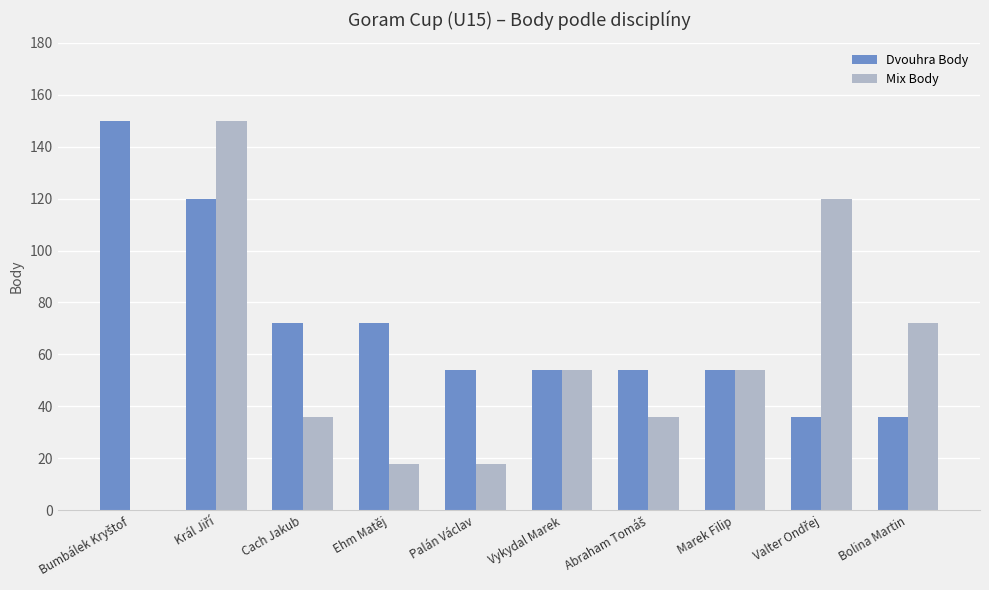

Reading right to left, list all the values displayed in this chart.

Dvouhra Body: 36	36	54	54	54	54	72	72	120	150
Mix Body: 72	120	54	36	54	18	18	36	150	0